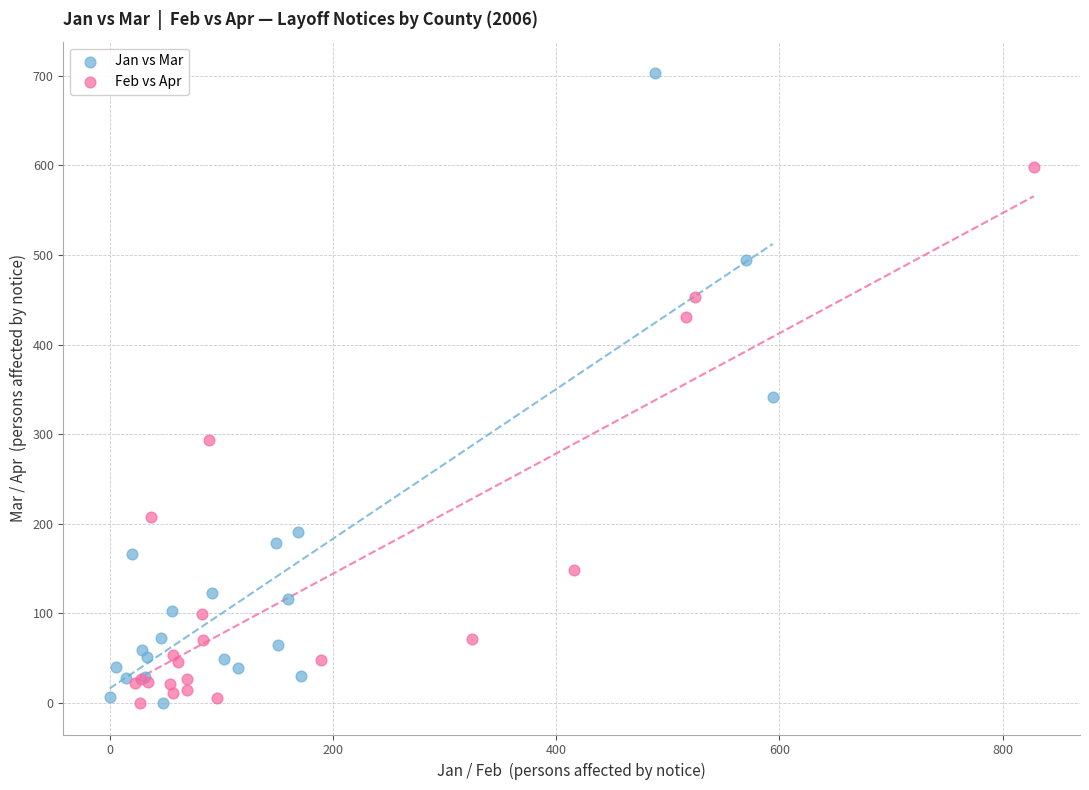

Which series contains the highest Y value?

Jan vs Mar